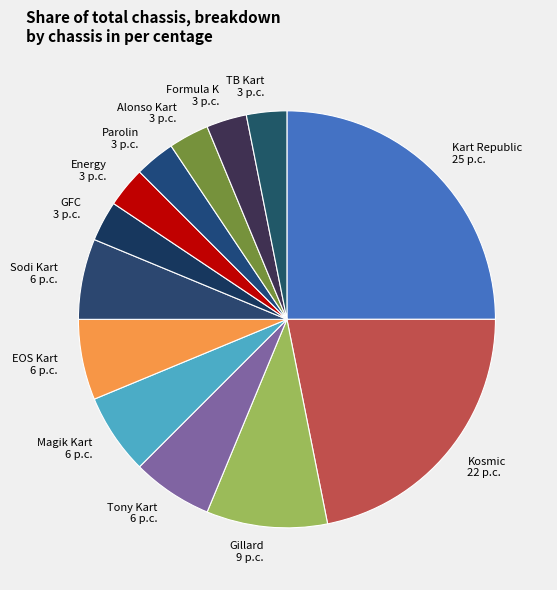

Which category has the biggest portion of the pie?

Kart Republic